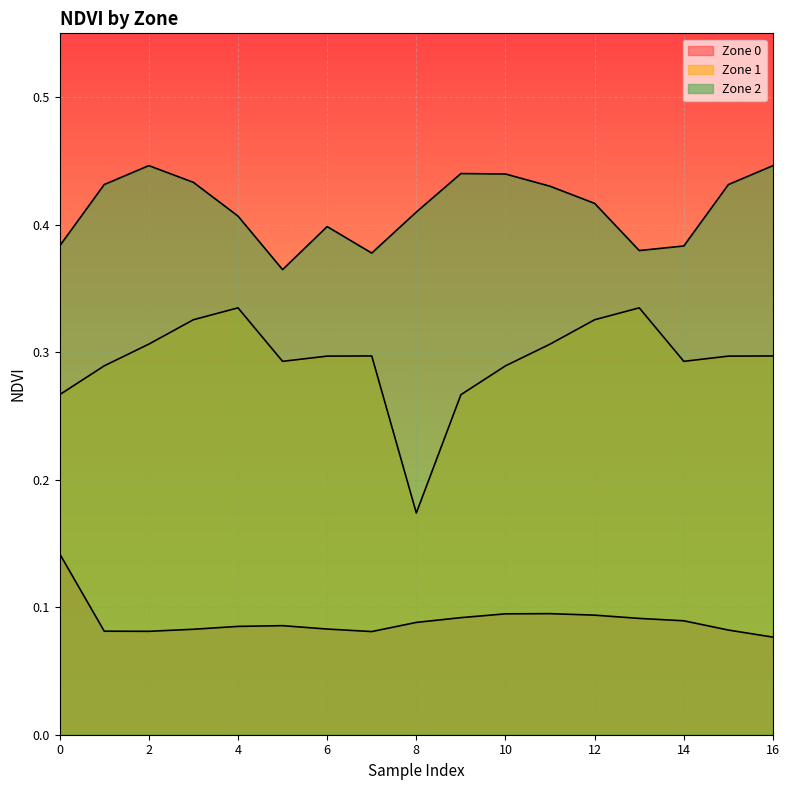

Which category has the lowest value in the Zone 0 series?

16